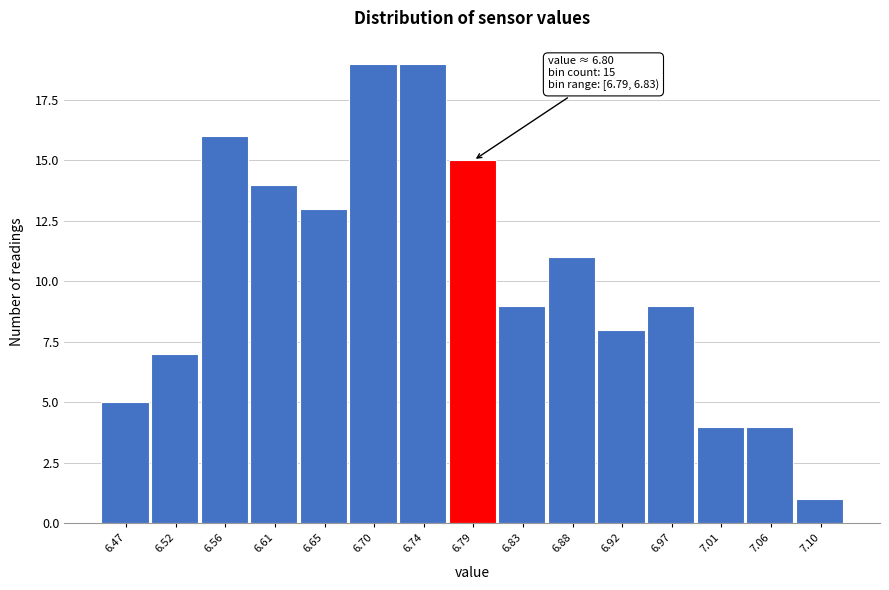

Reading left to right, transcribe all the data shown in this chart.

6.47=5	6.52=7	6.56=16	6.61=14	6.65=13	6.70=19	6.74=19	6.79=15	6.83=9	6.88=11	6.92=8	6.97=9	7.01=4	7.06=4	7.10=1